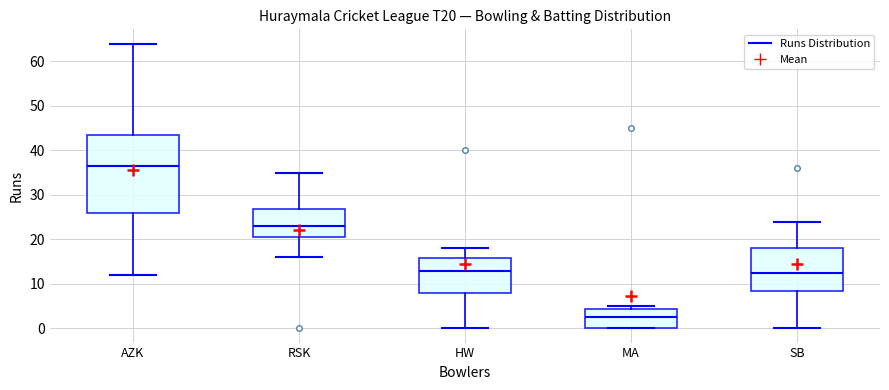

Which box is the tallest, from its lower edge to its upper edge?

AZK